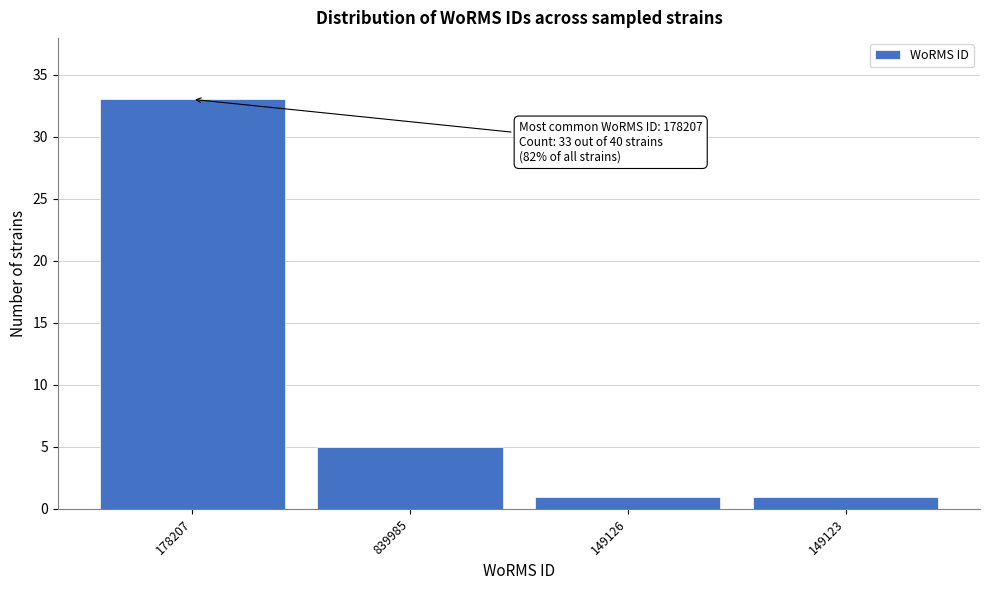

Reading left to right, list all the values displayed in this chart.

33	5	1	1